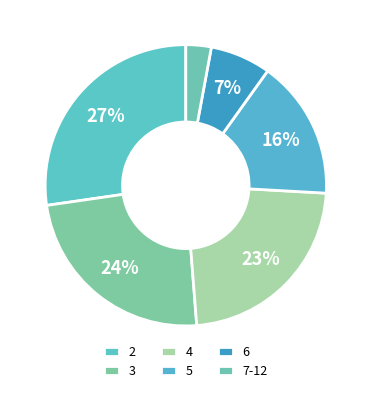

Combined, do 3 and 2 account for over 50%?

Yes